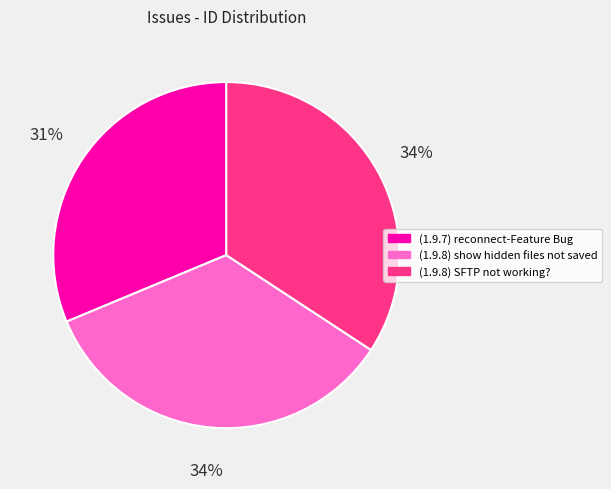

Does (1.9.8) SFTP not working? represent more than half of the total?

No